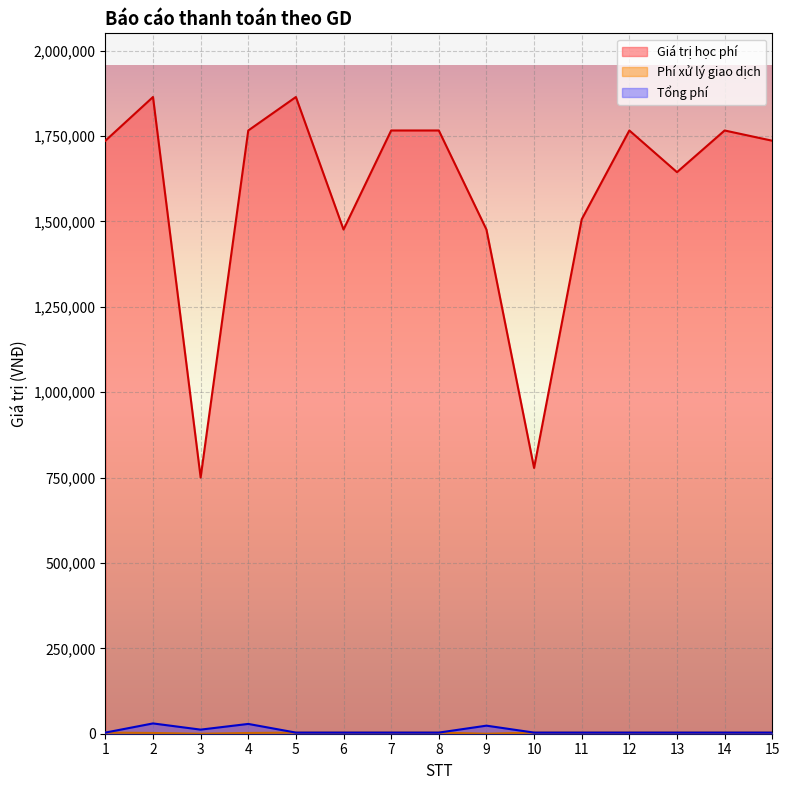

What is the maximum value shown in the chart?

1864000